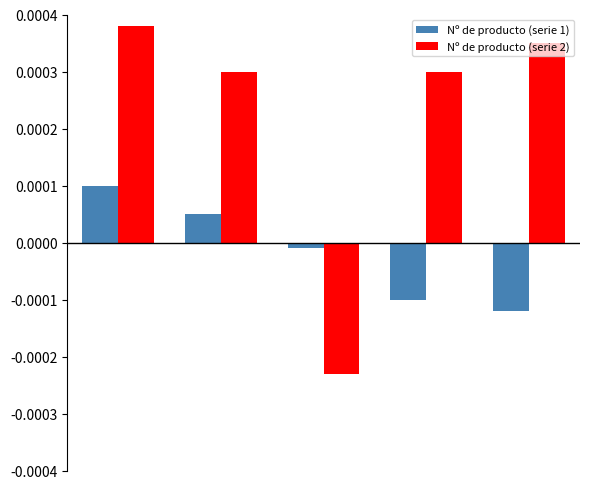

How many values in the Nº de producto (serie 1) series exceed 0?

2